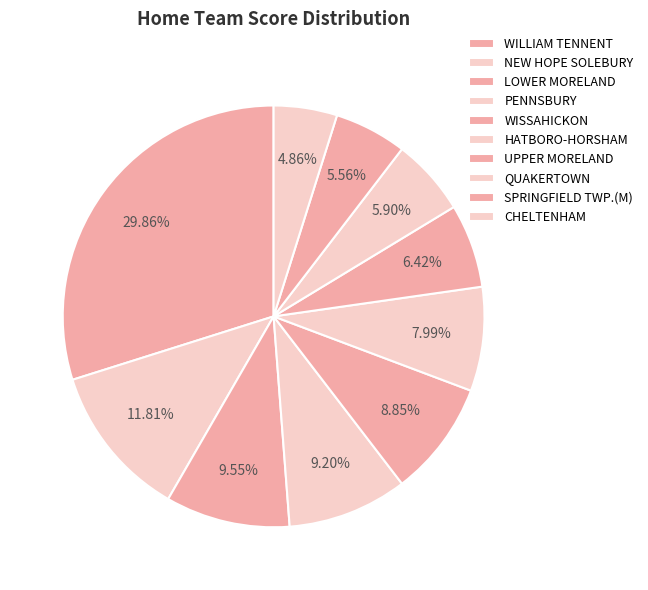

Count the number of slices in the pie.

10